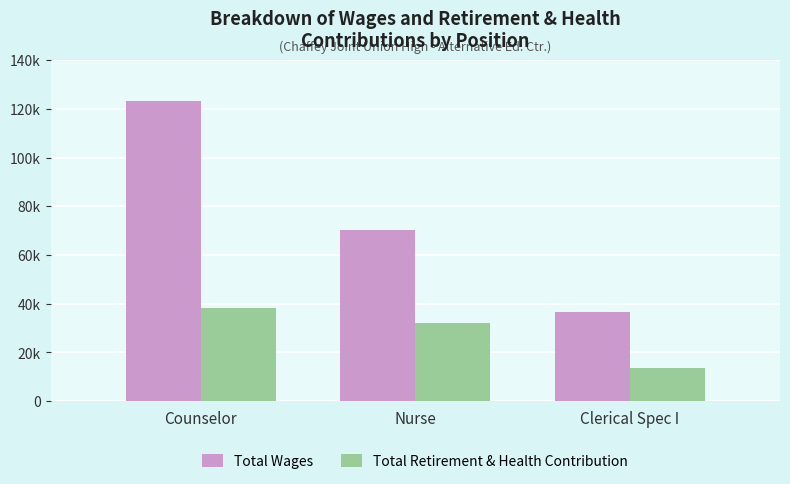

What value does the Total Wages series have at Nurse, to the nearest 50?

70400